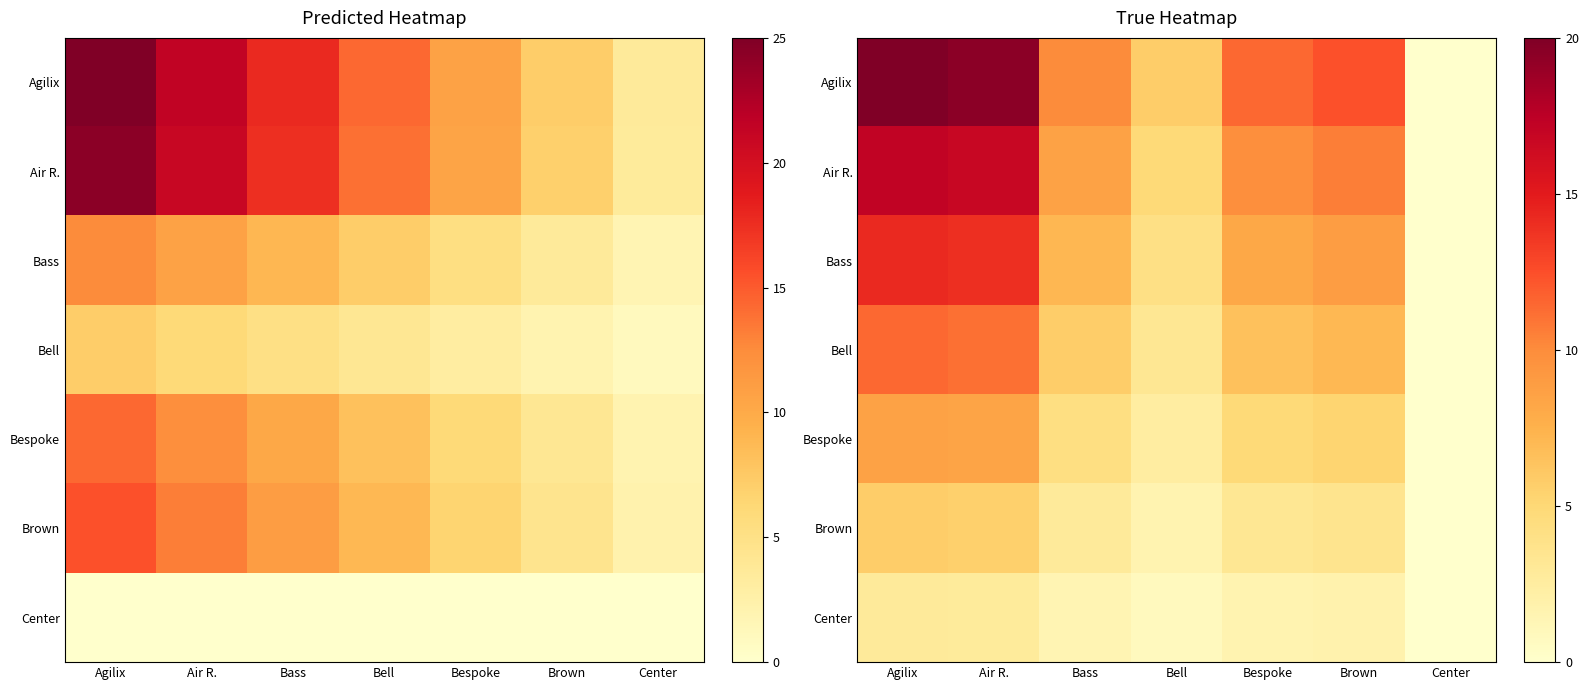

Which category has the highest value in the Agilix series?

Agilix